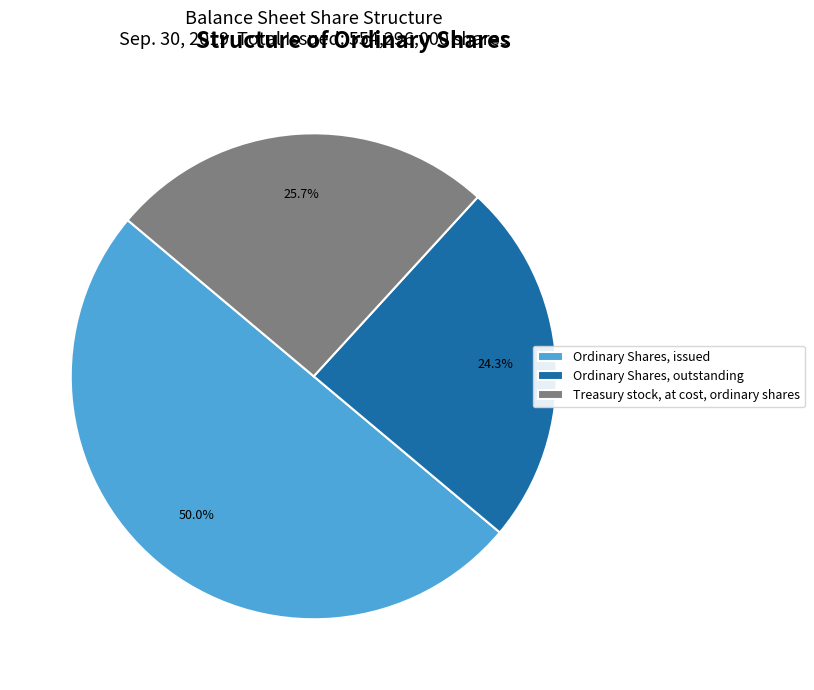

To the nearest percent, what portion does Ordinary Shares, outstanding represent?

24%